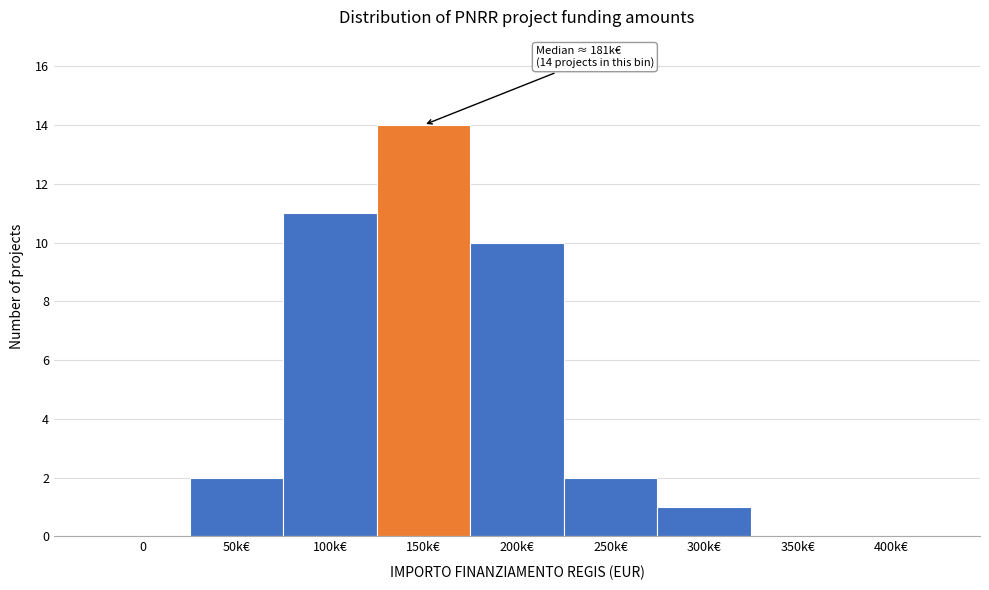

Reading left to right, what are all the values shown in this chart?

0=0	50k€=2	100k€=11	150k€=14	200k€=10	250k€=2	300k€=1	350k€=0	400k€=0